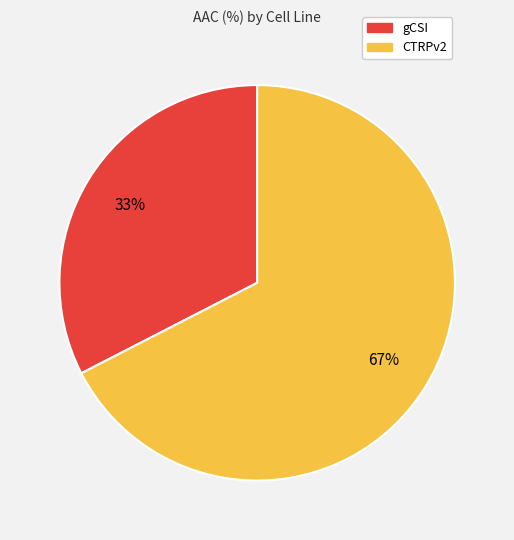

To the nearest percent, what percentage of the pie is gCSI?

33%